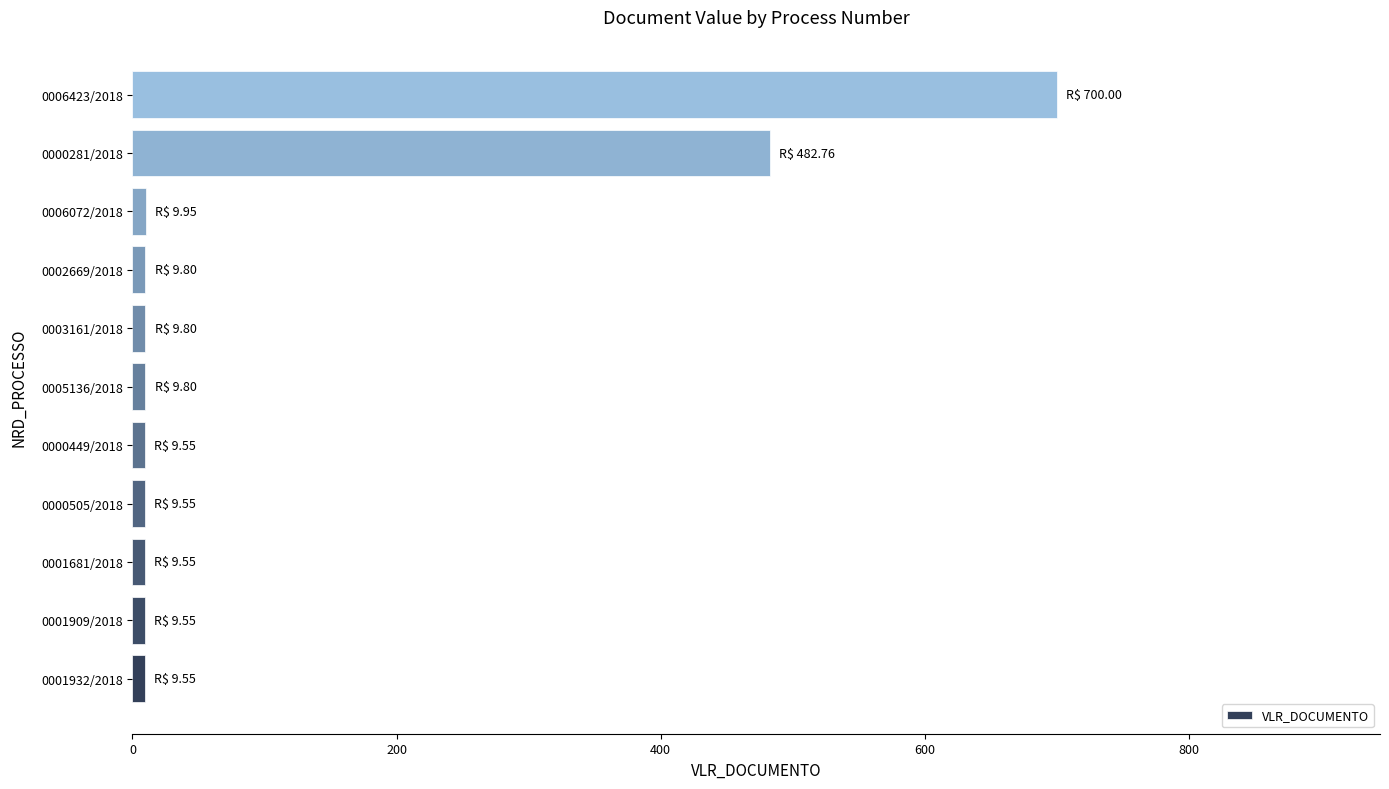

Which category has the highest value across all series?

0006423/2018